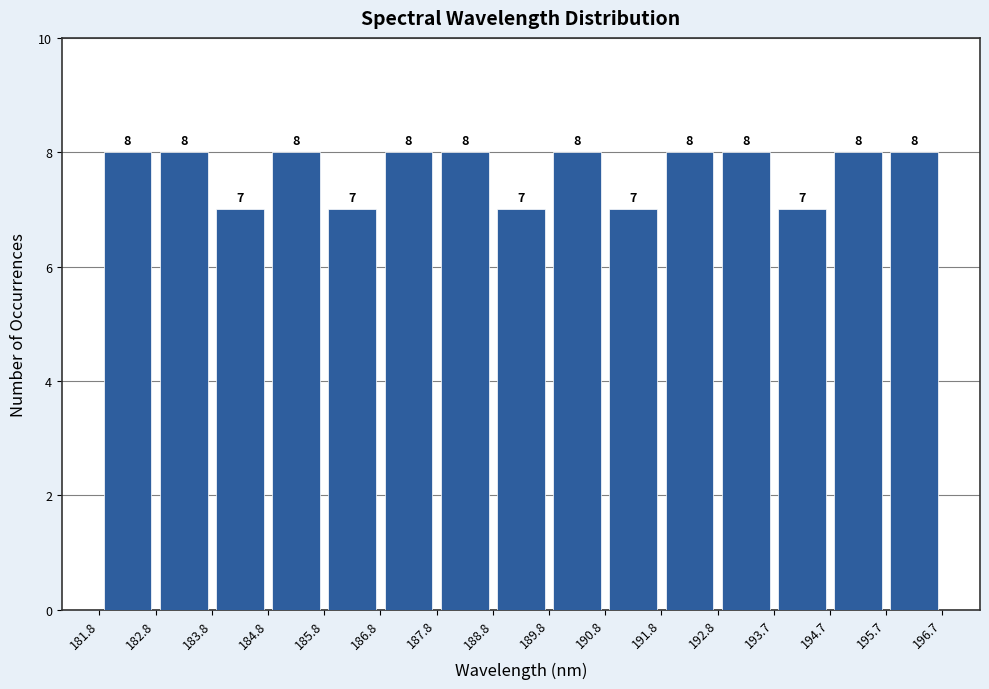

How tall is the bar that spans 191.8 to 192.8 on the x-axis?

8